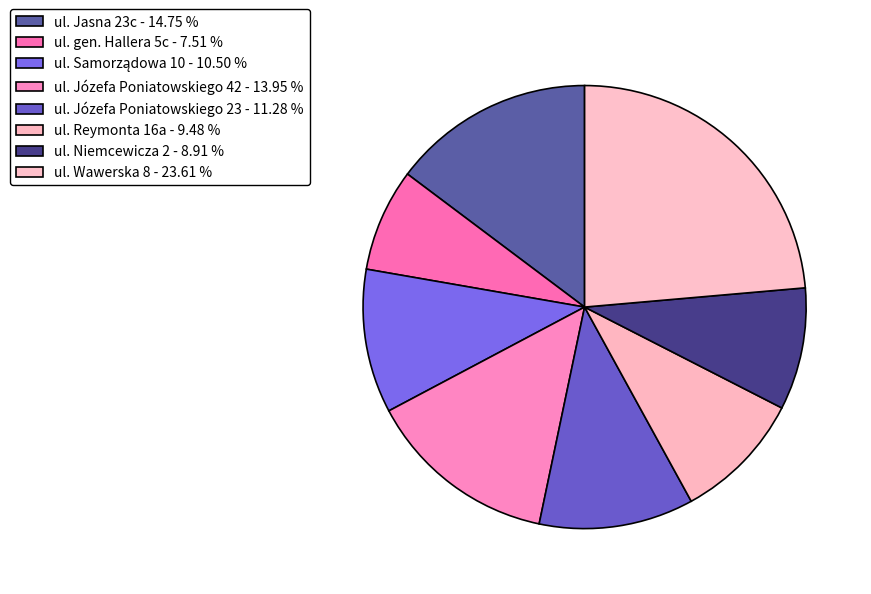

Count the number of slices in the pie.

8